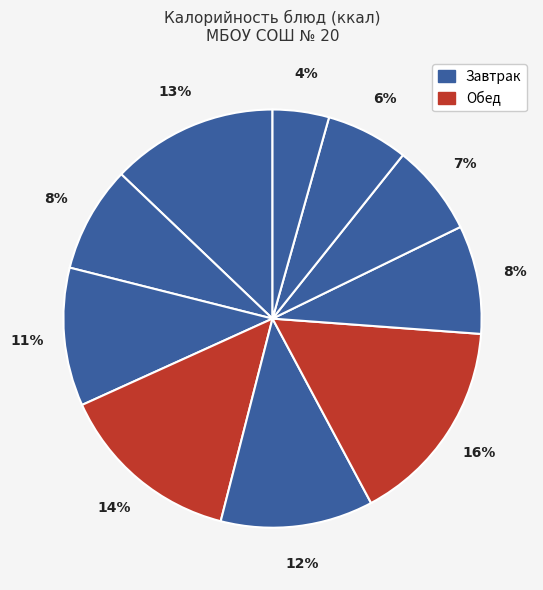

To the nearest percent, what is the average slice percentage?

10%